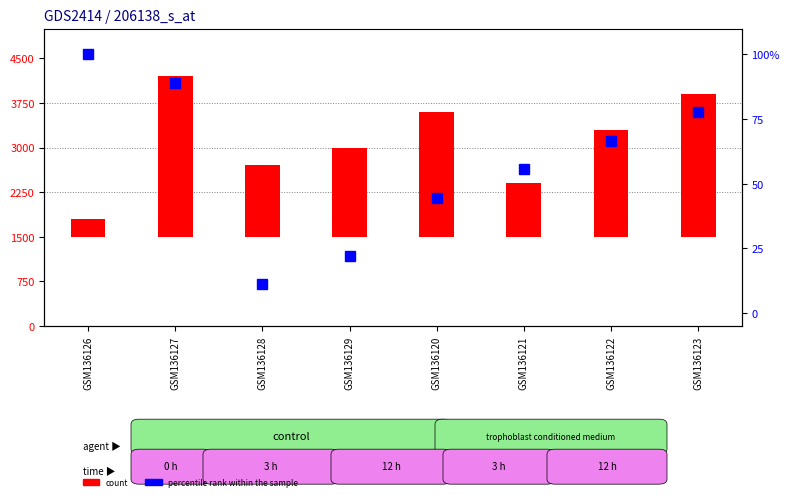

Where is the data nearest to the value 55?

GSM136121